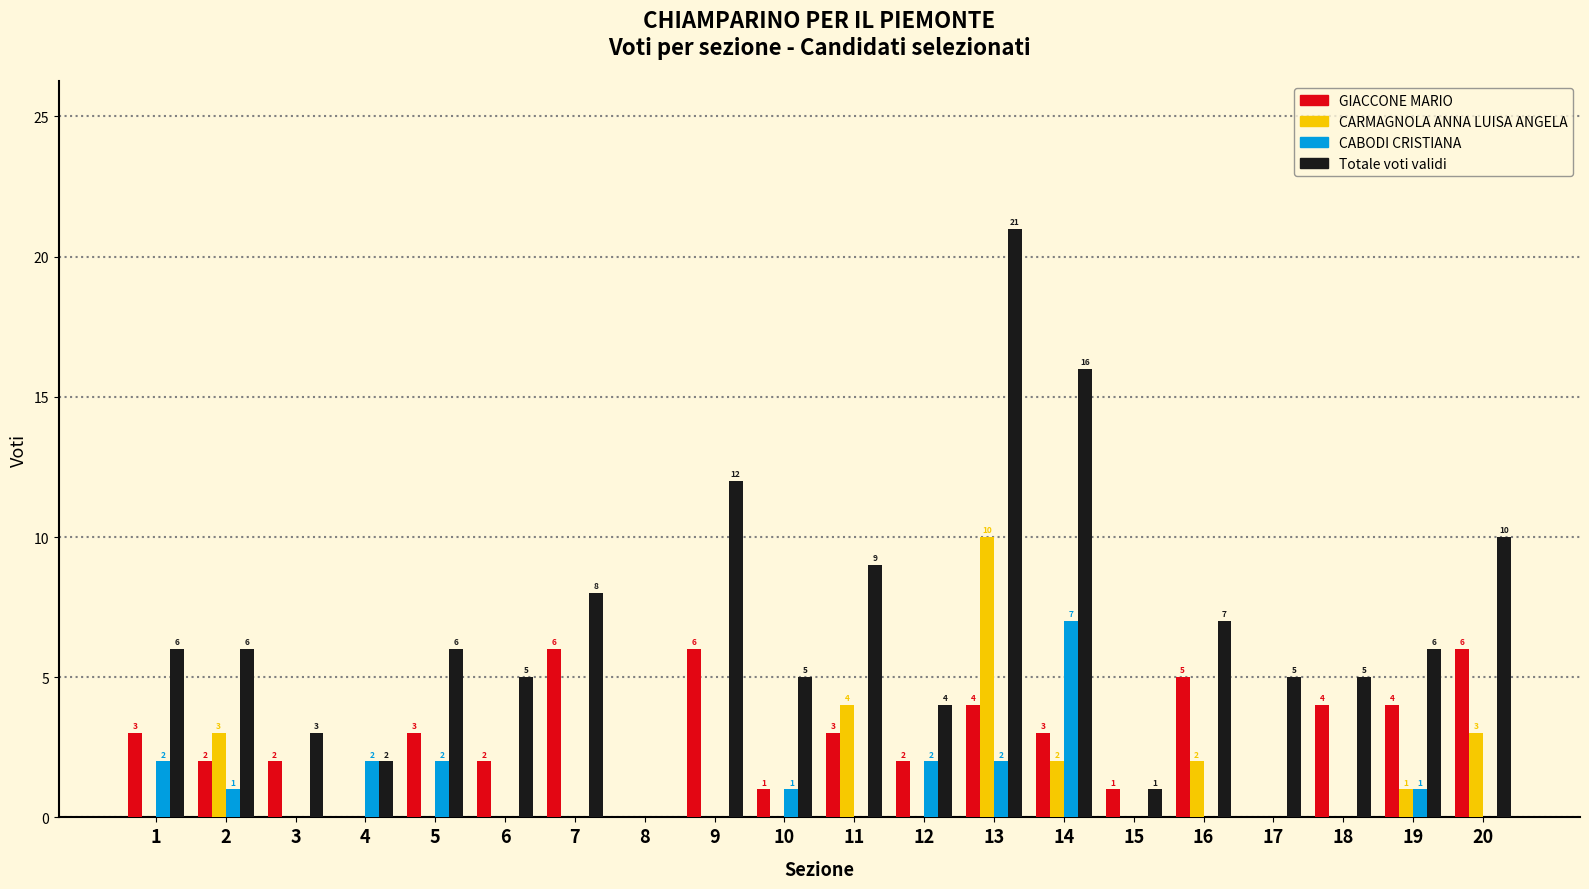

Is it true that Totale voti validi equals 5 at 18?

True